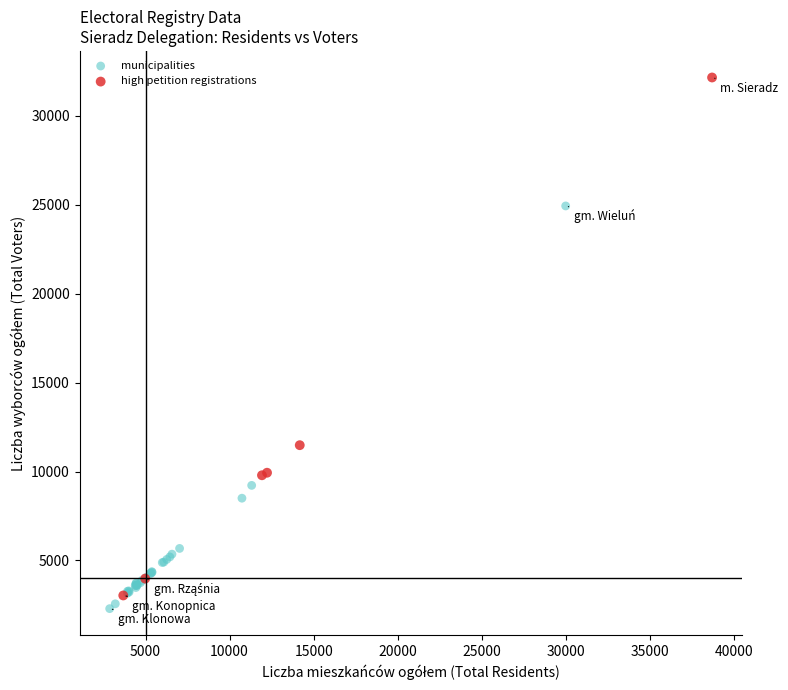

Which series reaches the maximum Y coordinate?

high petition registrations